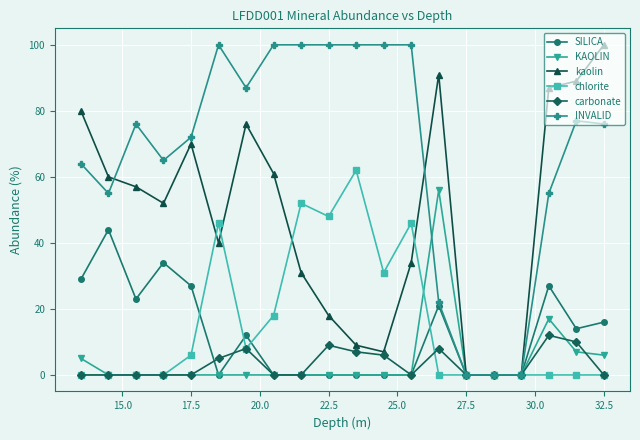

What is the greatest value displayed?

100